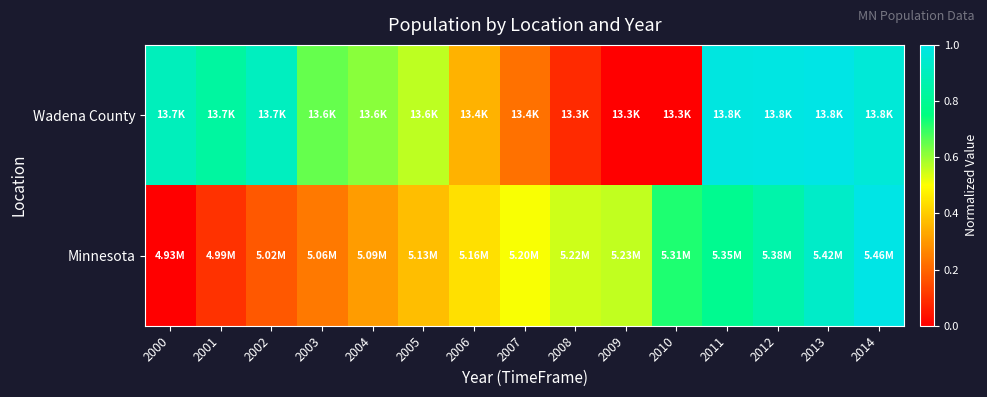

Reading right to left, what are all the values shown in this chart?

Wadena County: 2014=1.0	2013=1.0	2012=1.0	2011=1.0	2010=0.0	2009=0.0	2008=0.1	2007=0.2	2006=0.3	2005=0.6	2004=0.6	2003=0.7	2002=0.9	2001=0.8	2000=0.9
Minnesota: 2014=1.0	2013=0.9	2012=0.9	2011=0.8	2010=0.7	2009=0.6	2008=0.5	2007=0.5	2006=0.4	2005=0.4	2004=0.3	2003=0.2	2002=0.2	2001=0.1	2000=0.0